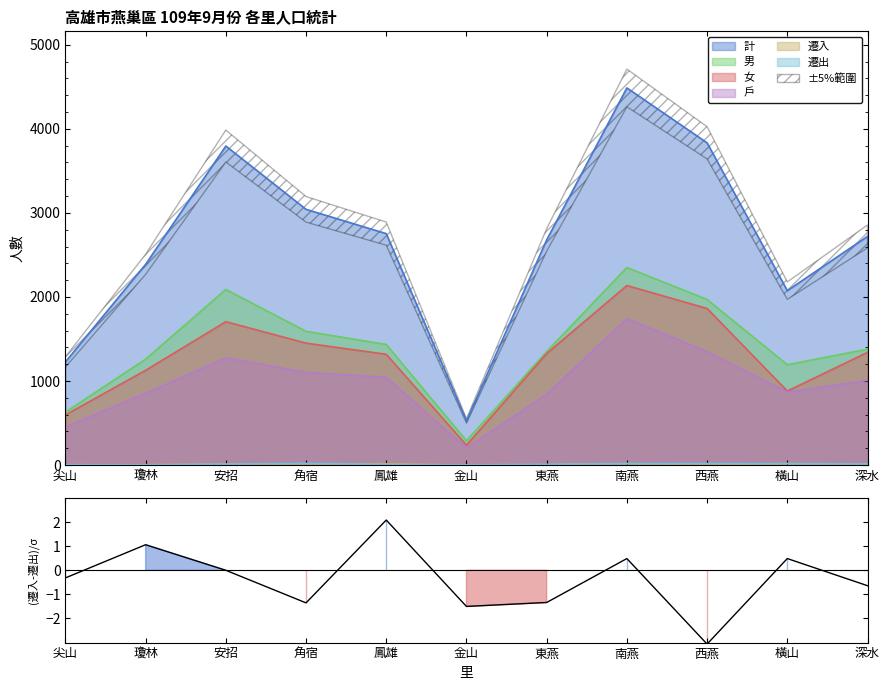

How many values in the 女 series are below 1327?

5